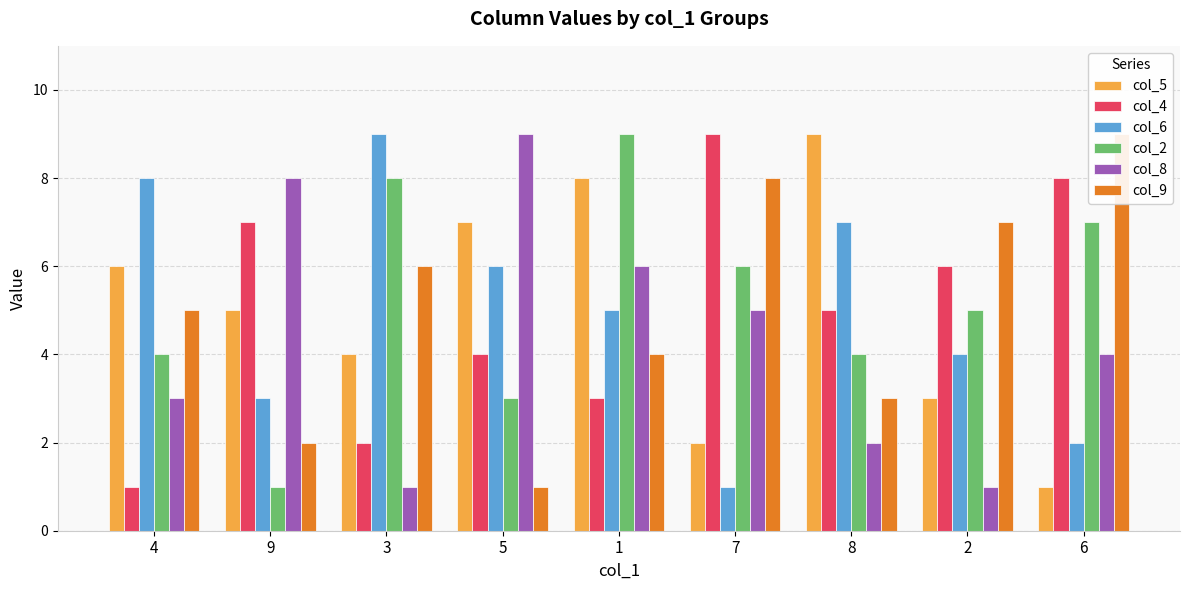

At how many categories does at least one series exceed 2?

9